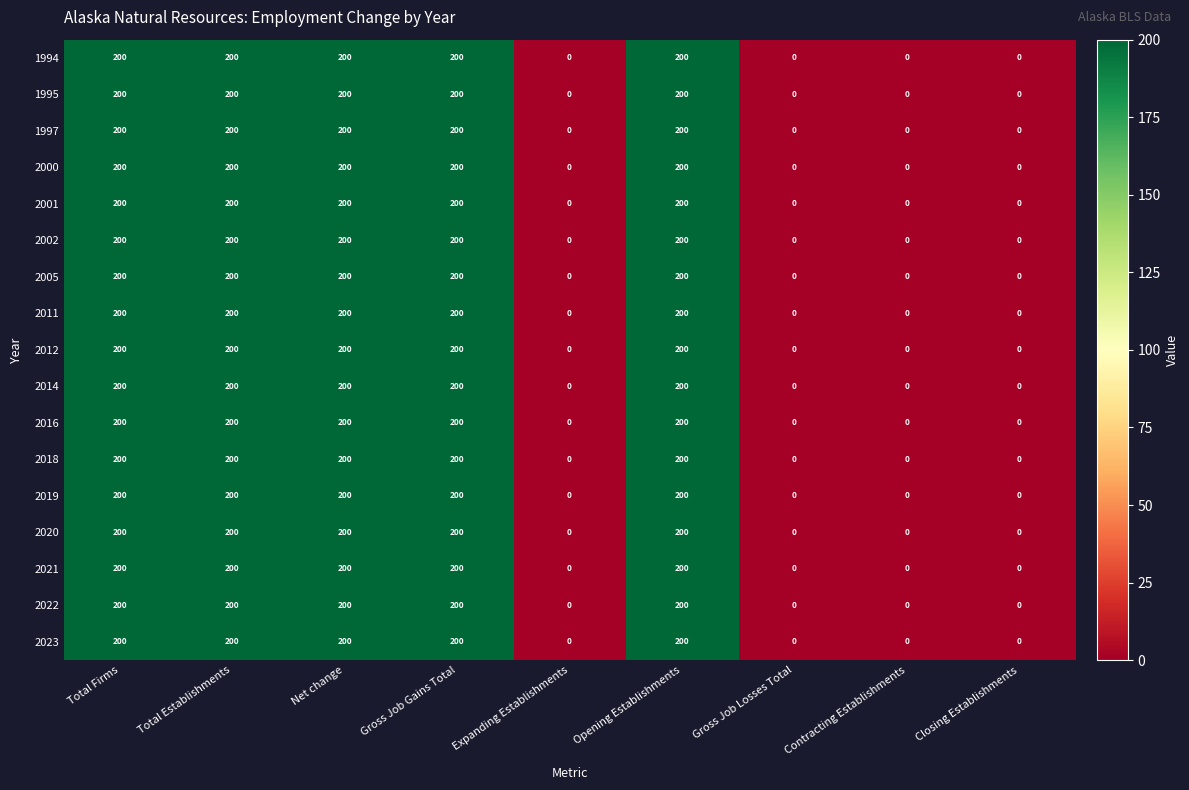

What is the difference between the maximum and minimum values in the 2023 series?

200